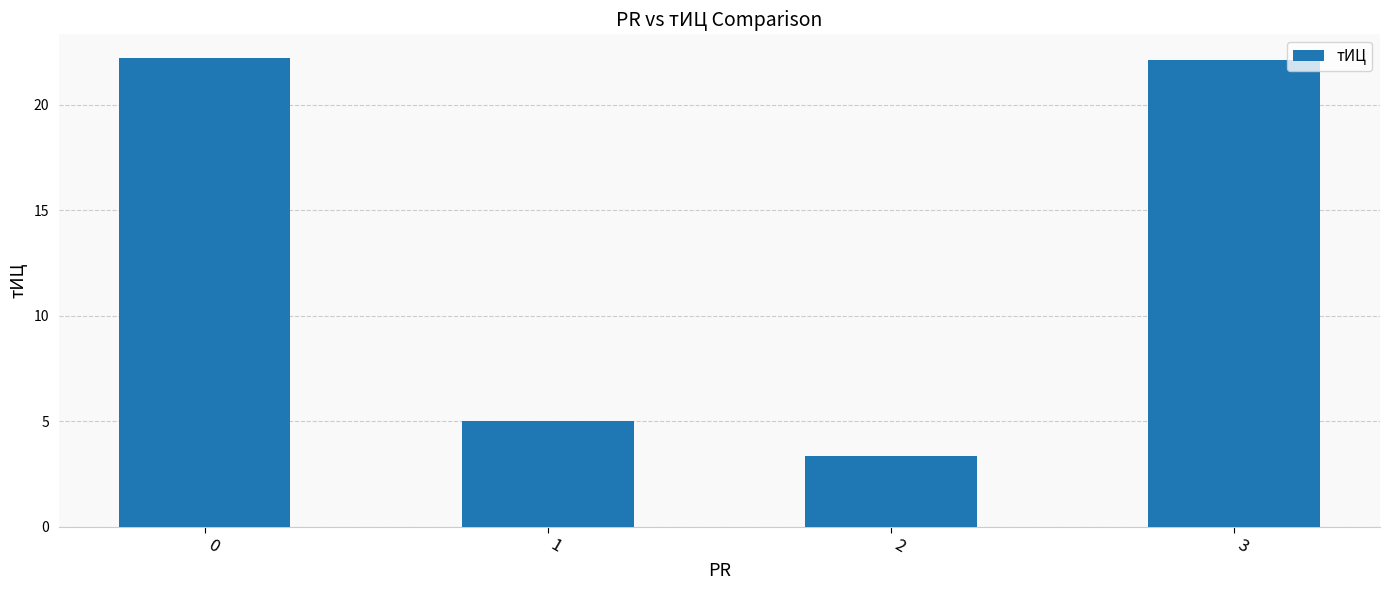

Which category has the lowest value across all series?

2